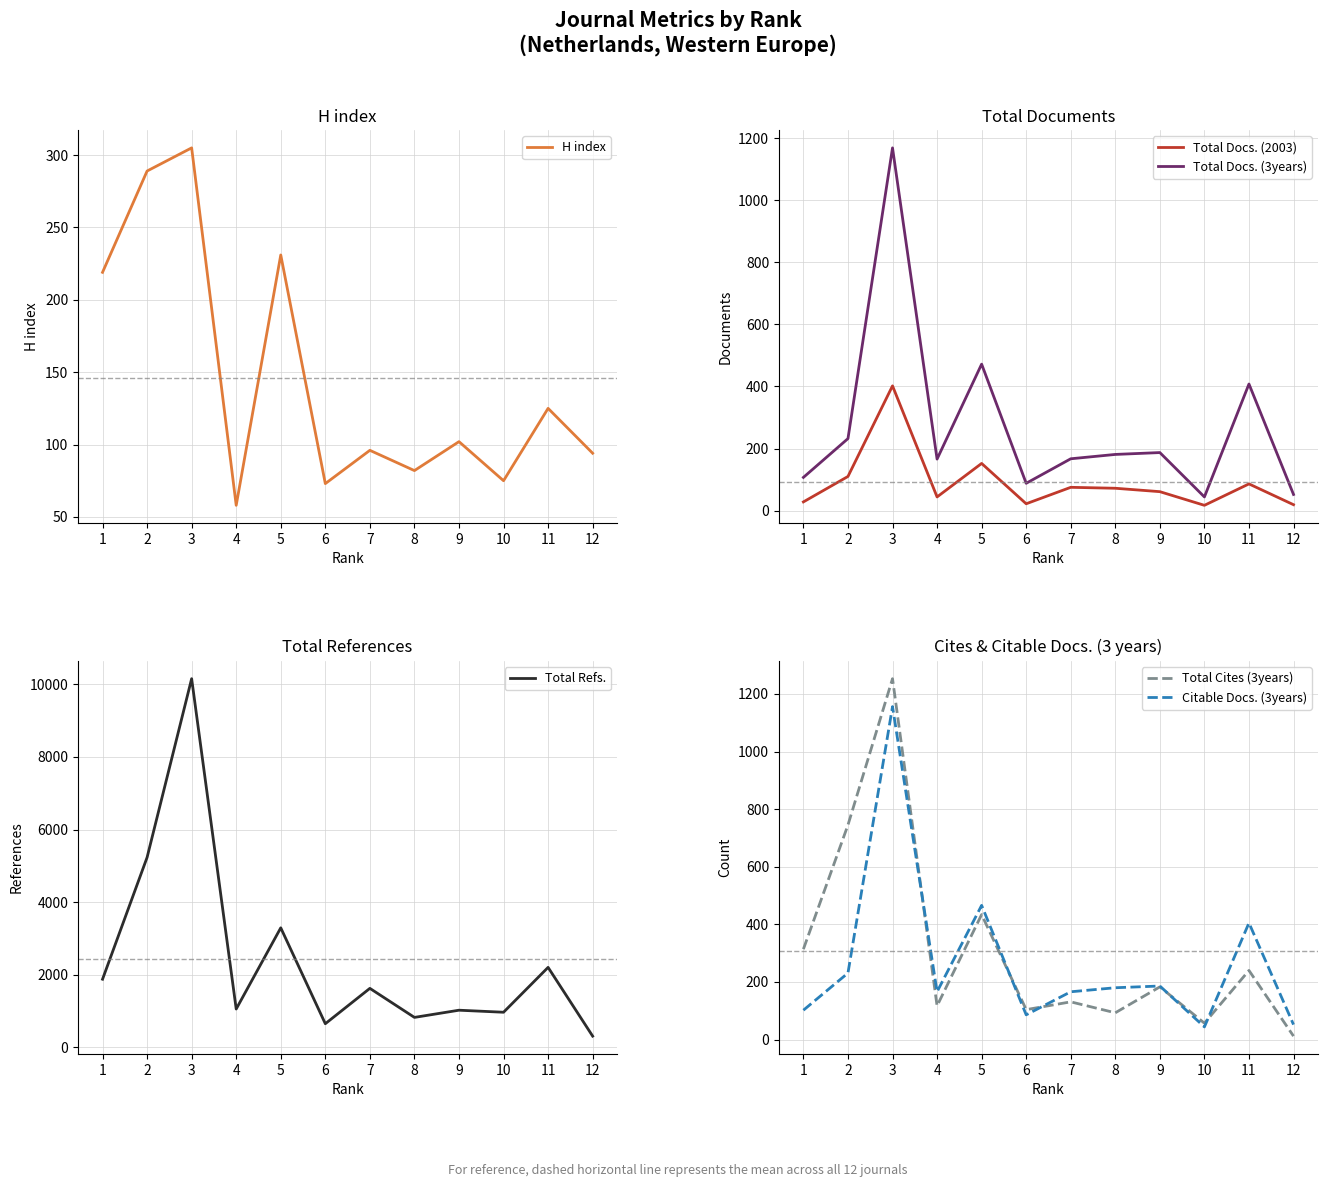

Is it true that Total Cites (3years) equals 434 at 5?

True